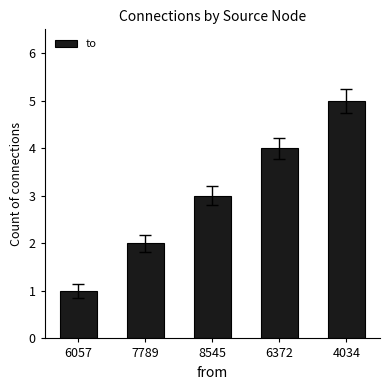

What is the minimum value shown in the chart?

1